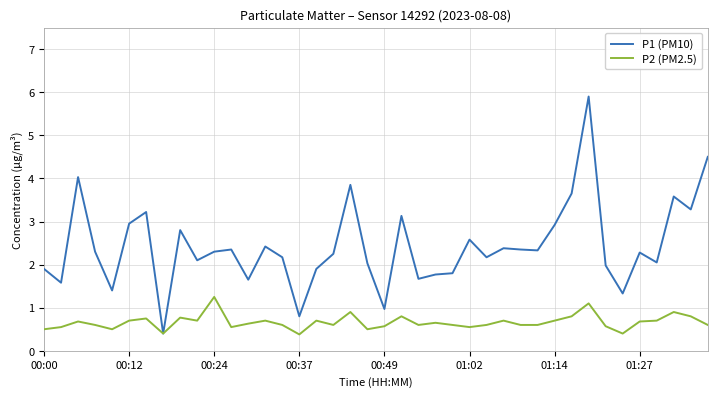

What is the greatest value displayed?

5.9